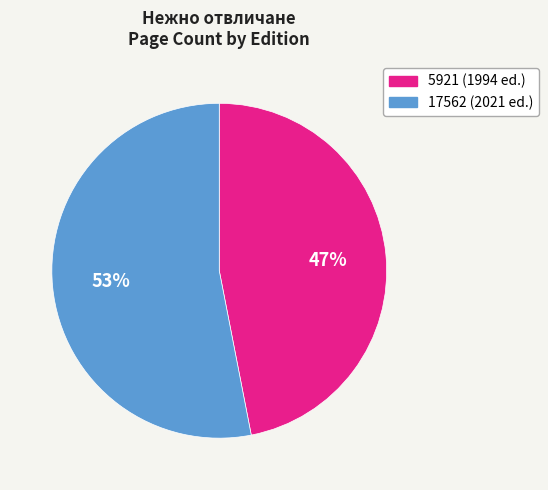

Which slice represents more than half of the pie?

17562